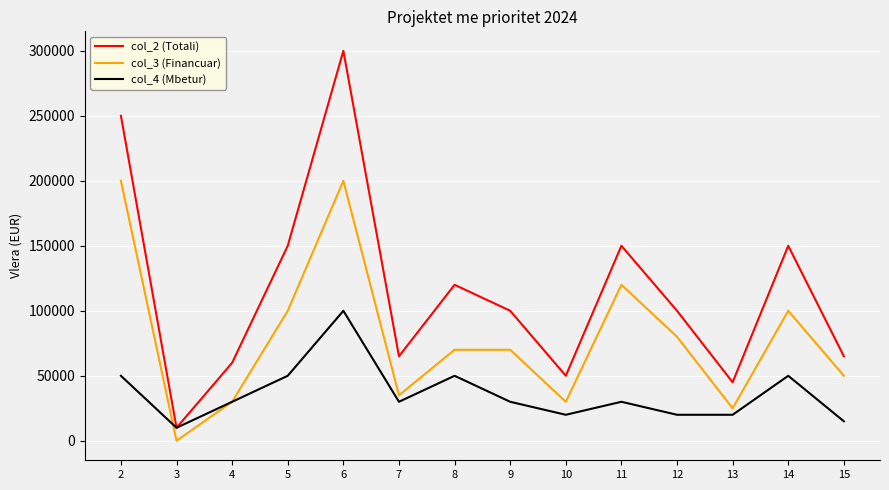

Where do col_4 (Mbetur) and col_3 (Financuar) first cross each other?

2 and 3